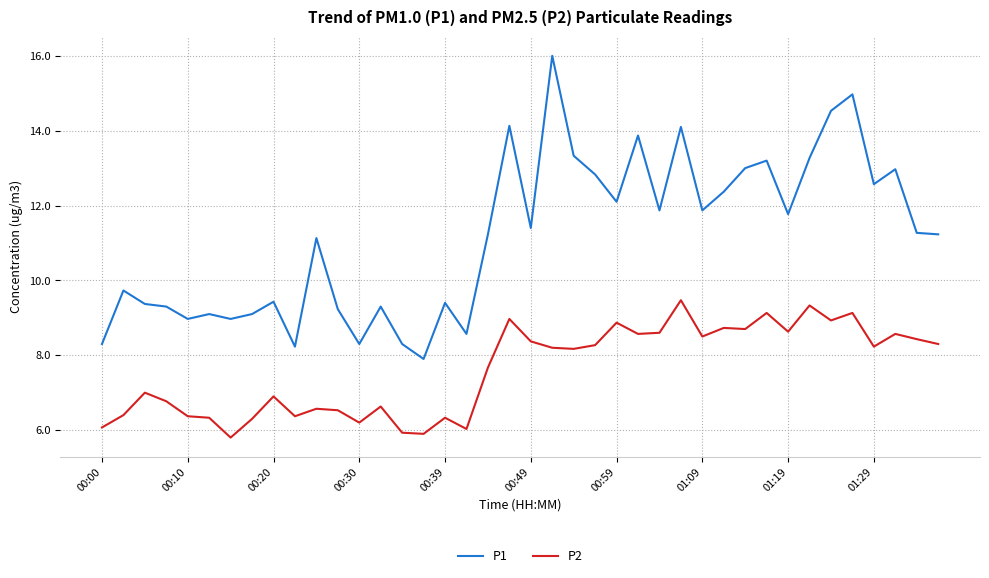

Which series has the largest total across all categories?

P1